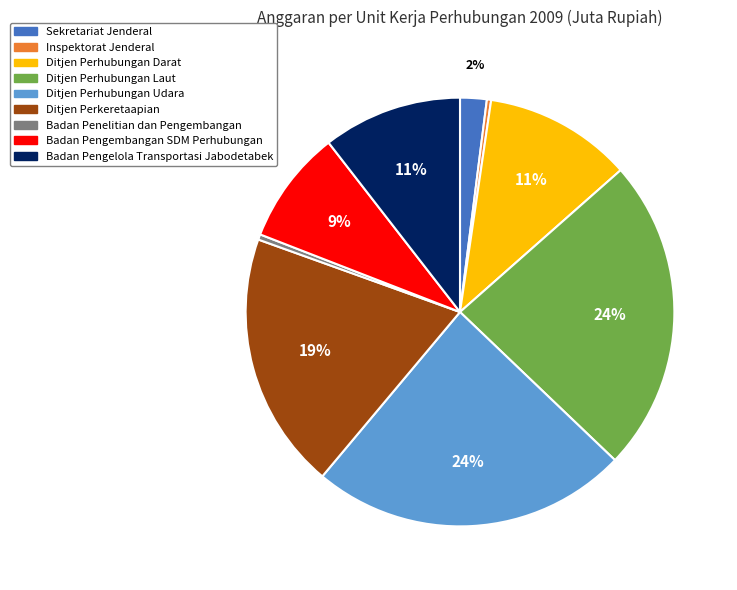

True or false: Ditjen Perhubungan Darat accounts for 11% of the total.

True